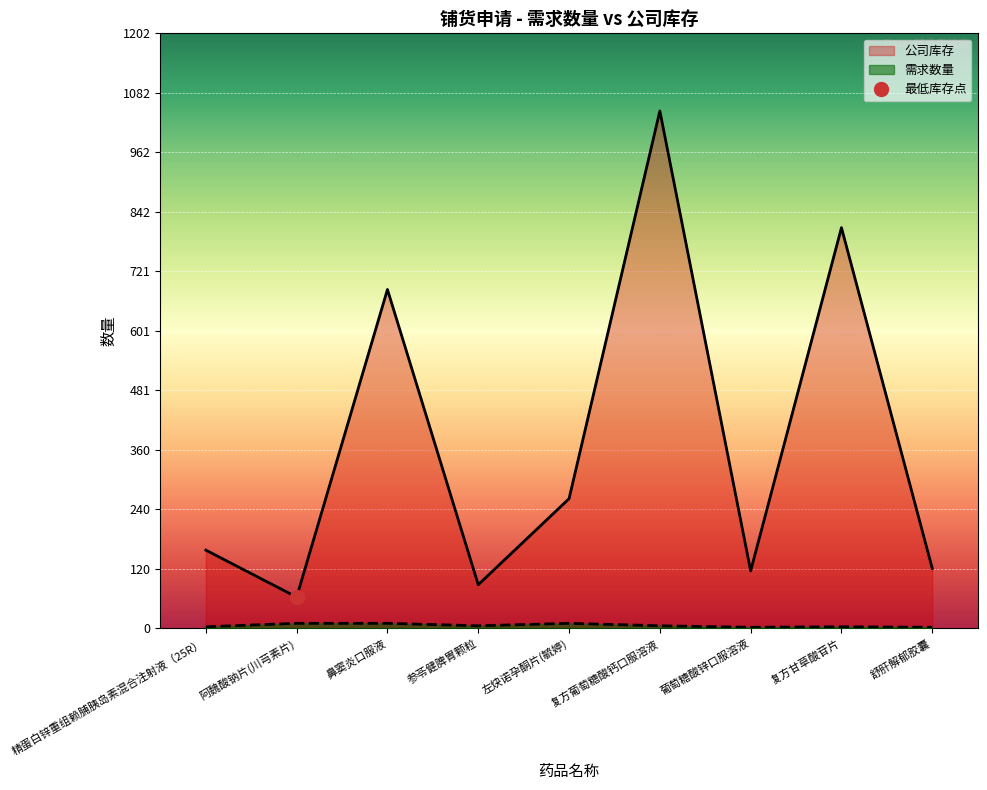

What is the label of the 4th point from the right?

复方葡萄糖酸钙口服溶液